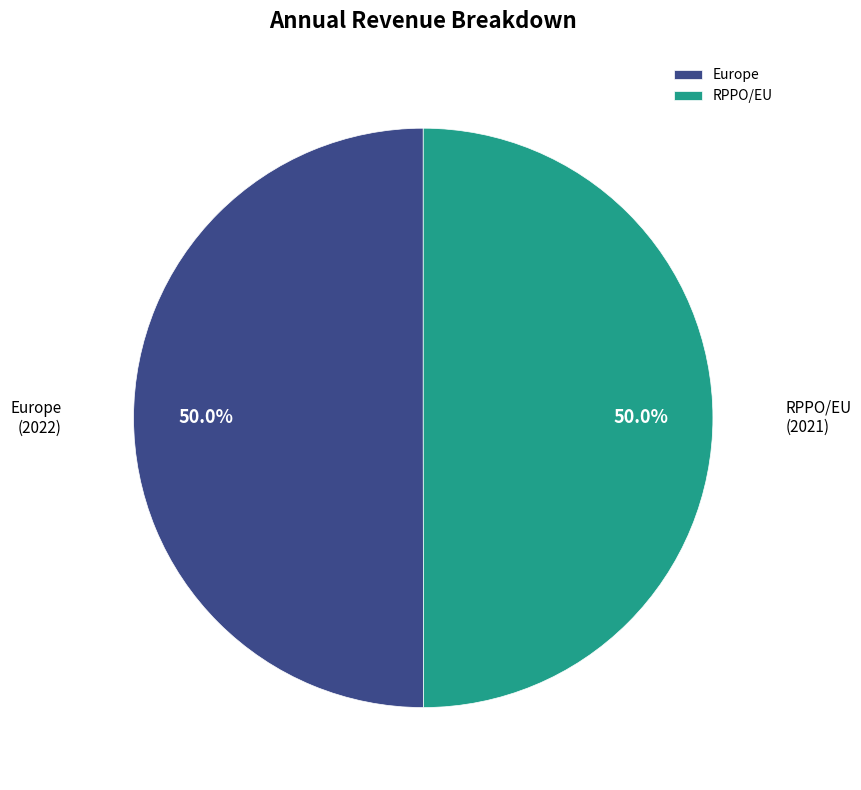

Approximately how many times larger is the value at Europe compared to RPPO/EU?

1.0